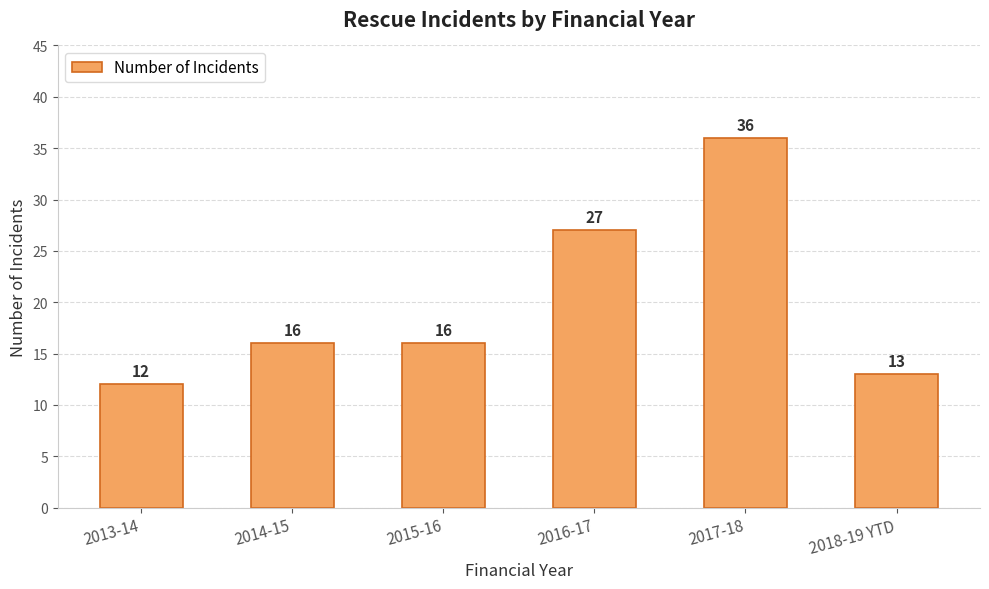

Count the number of categories in the chart.

6